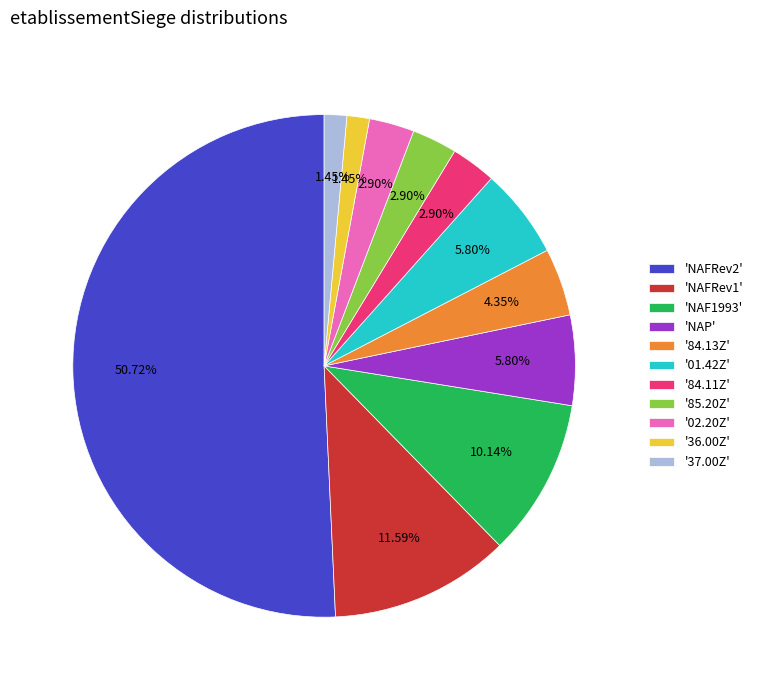

How many slices are in this pie chart?

11